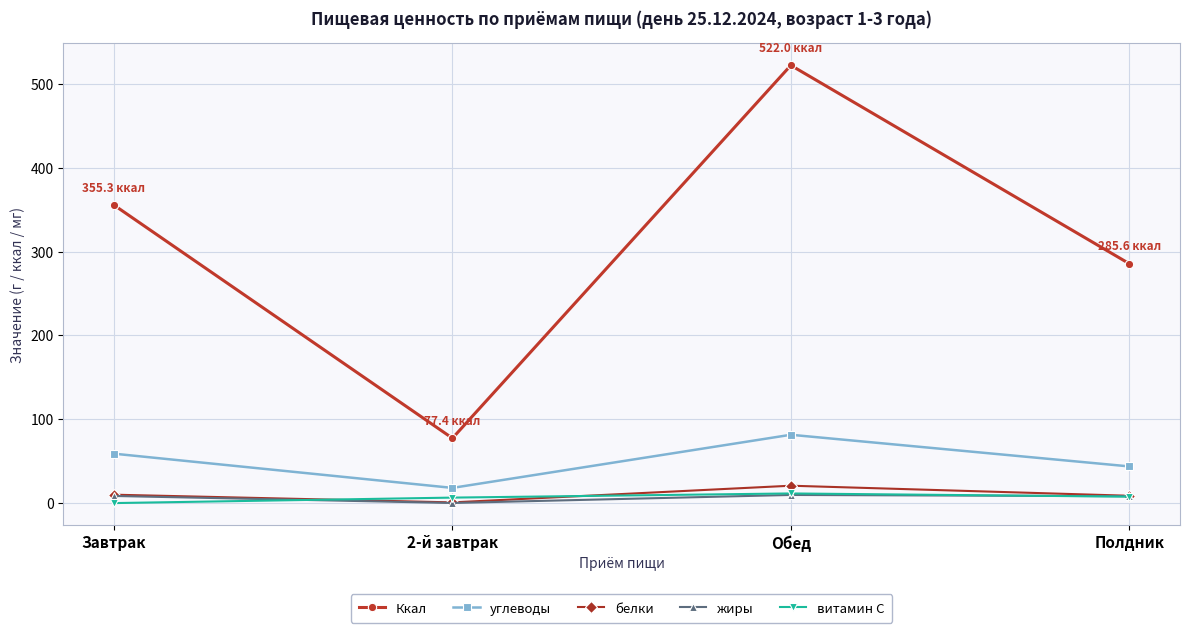

List the labels in order of углеводы value, largest first.

Обед, Завтрак, Полдник, 2-й завтрак